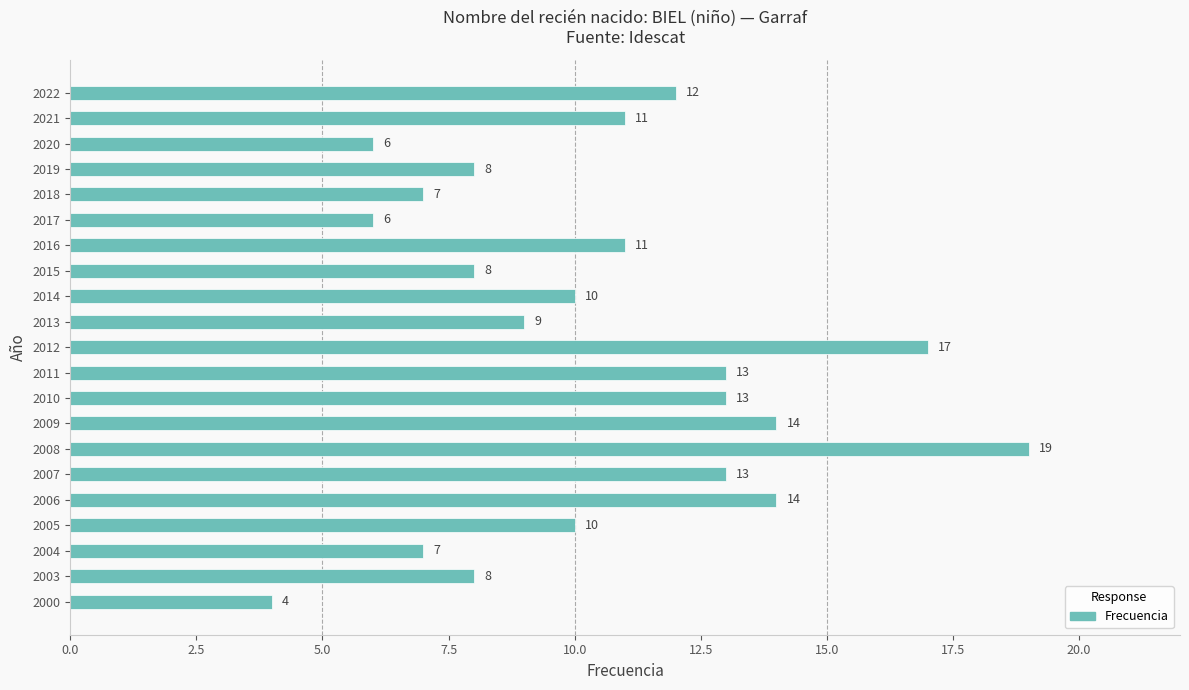

What is the ratio of the value at 2015 to the value at 2016?

0.7